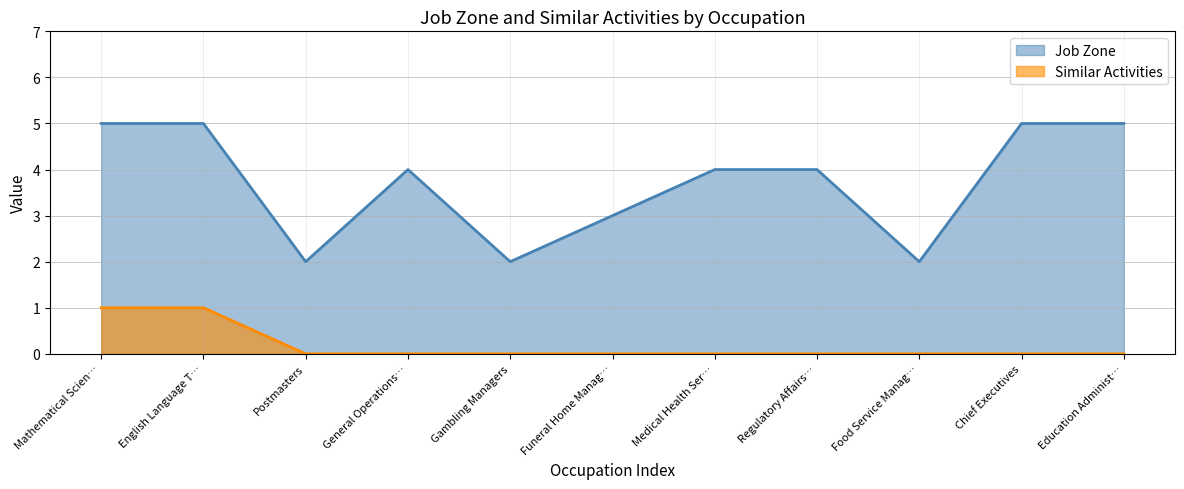

Between Funeral Home Manag… and Medical Health Ser…, which series saw the biggest shift?

Job Zone